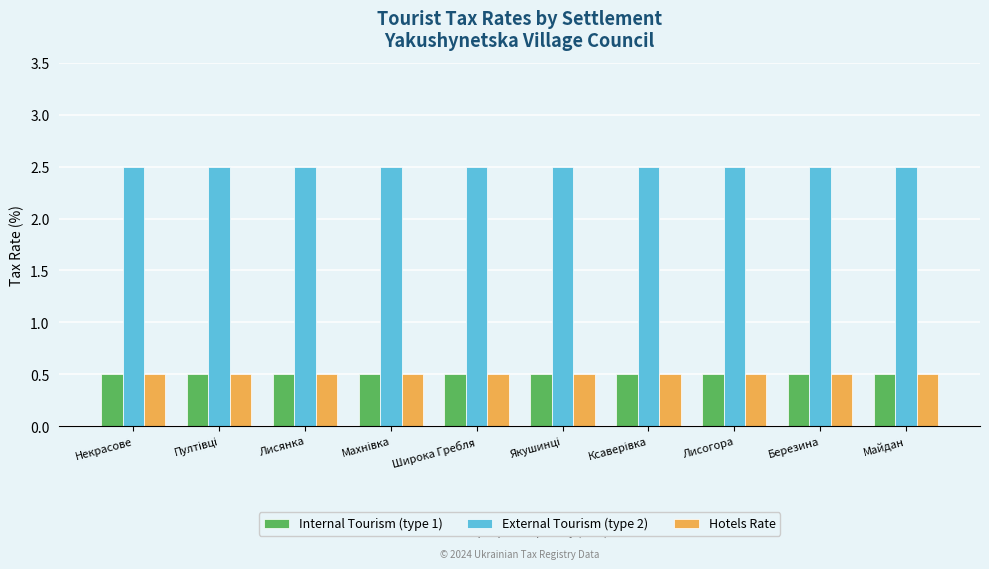

What is the total value across all series at Широка Гребля?

3.5